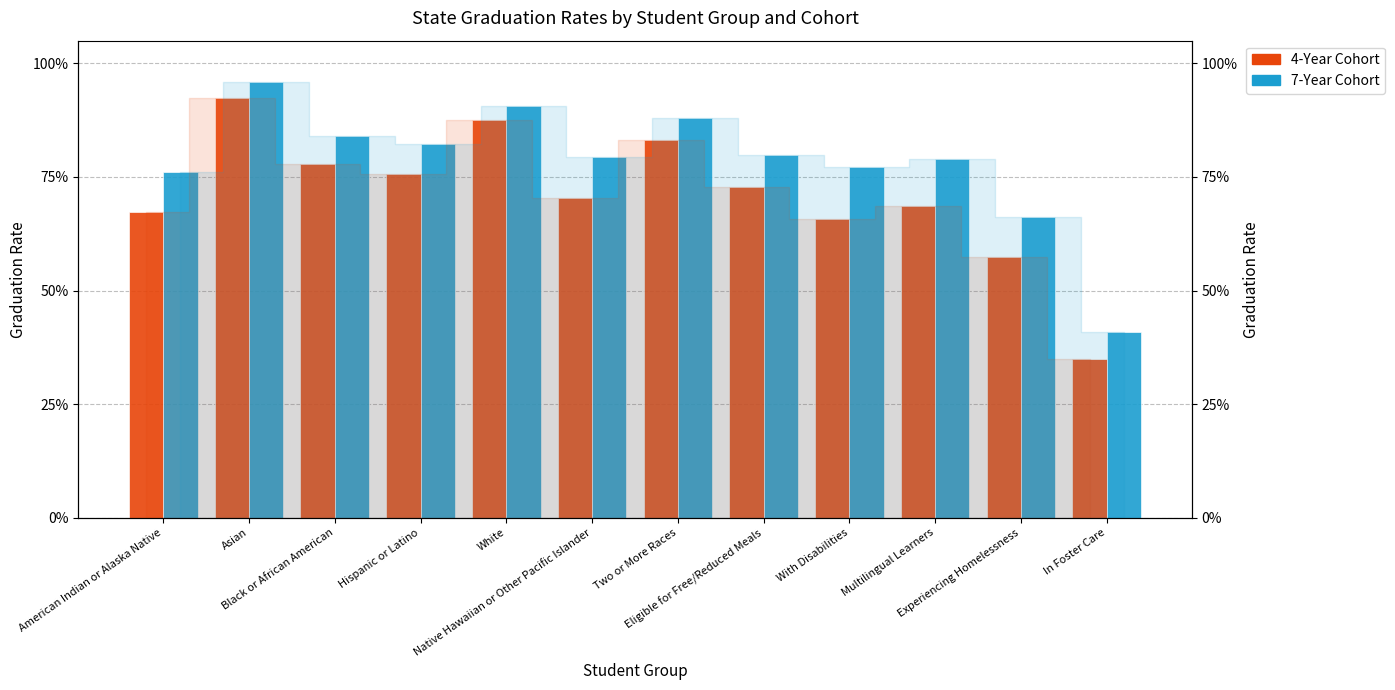

Is the value of 4-Year Cohort at Asian greater than the value of 7-Year Cohort at Native Hawaiian or Other Pacific Islander?

Yes